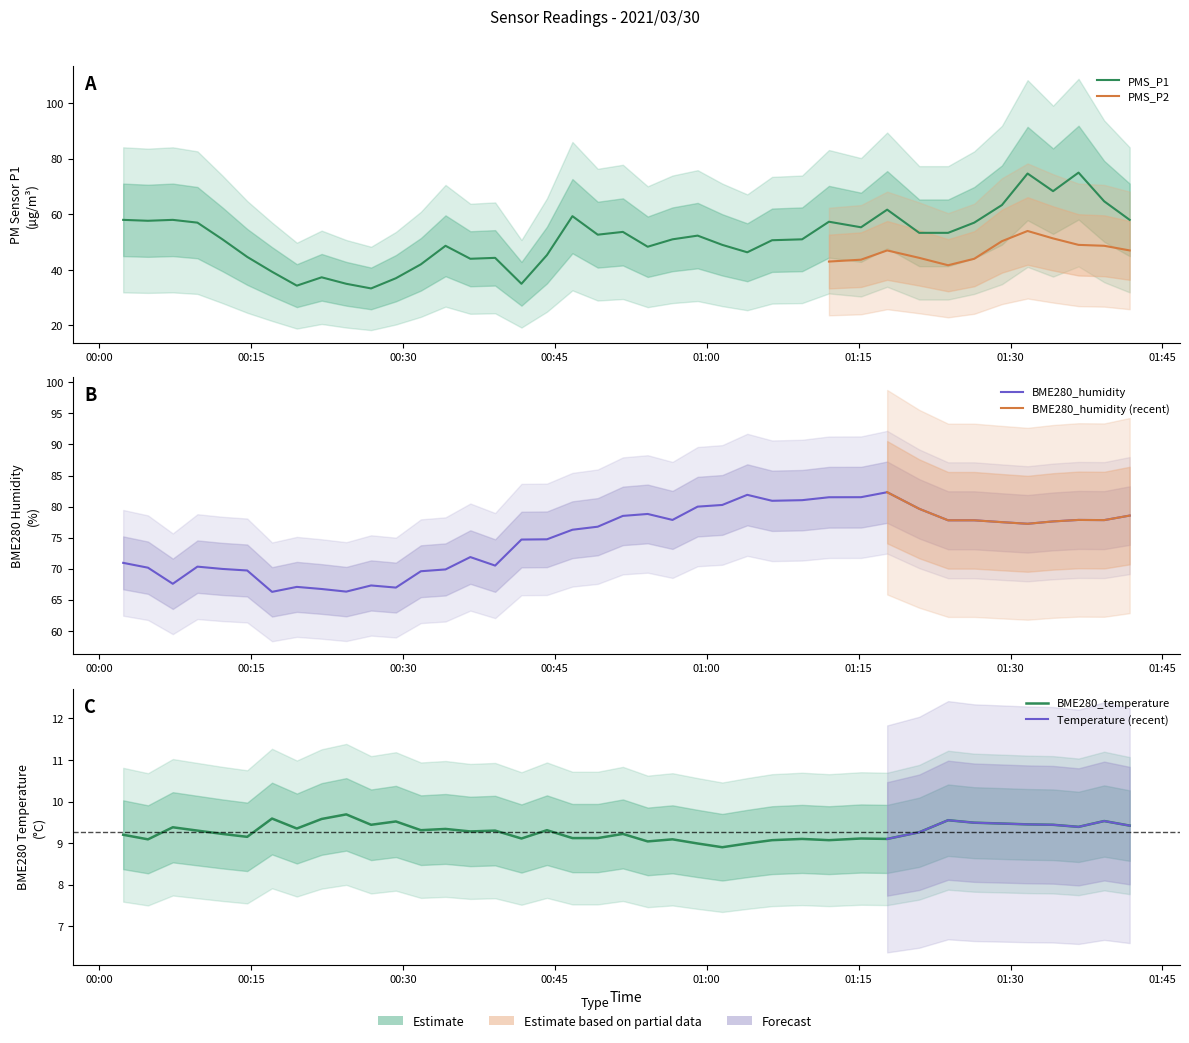

What is the label of the 13th point from the left?

2021/03/30 00:31:46